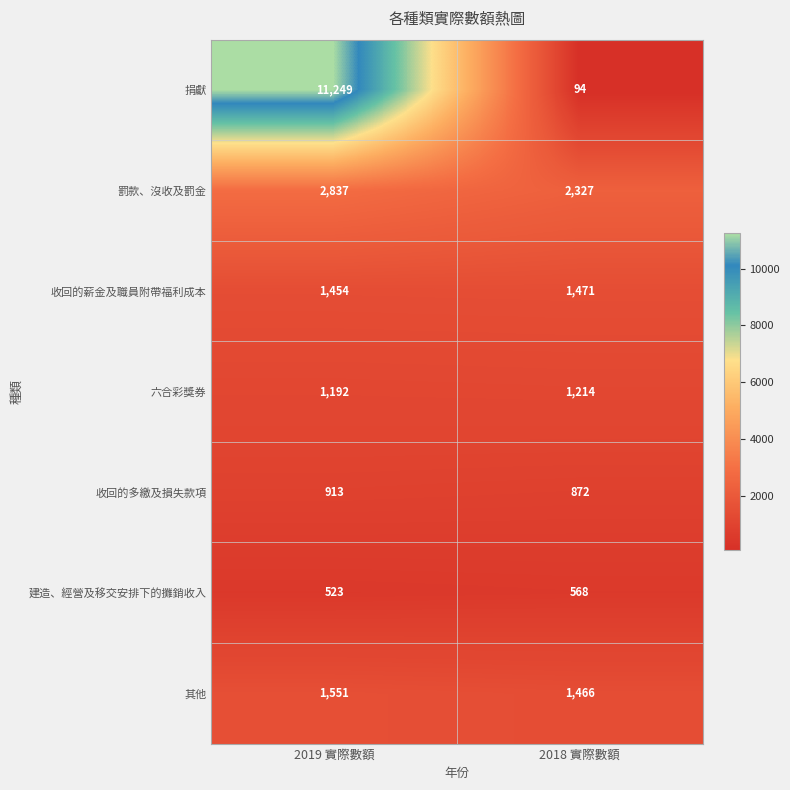

At which category is the sum across all series the highest?

2019 實際數額